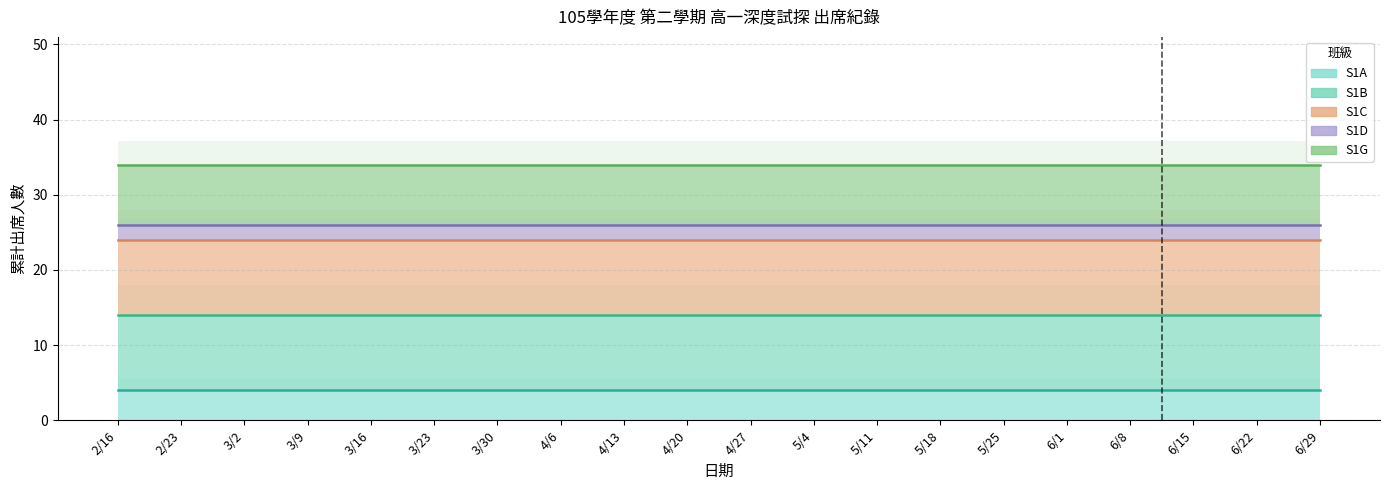

At 3/9, list the series in order from largest to smallest.

S1G, S1D, S1C, S1B, S1A